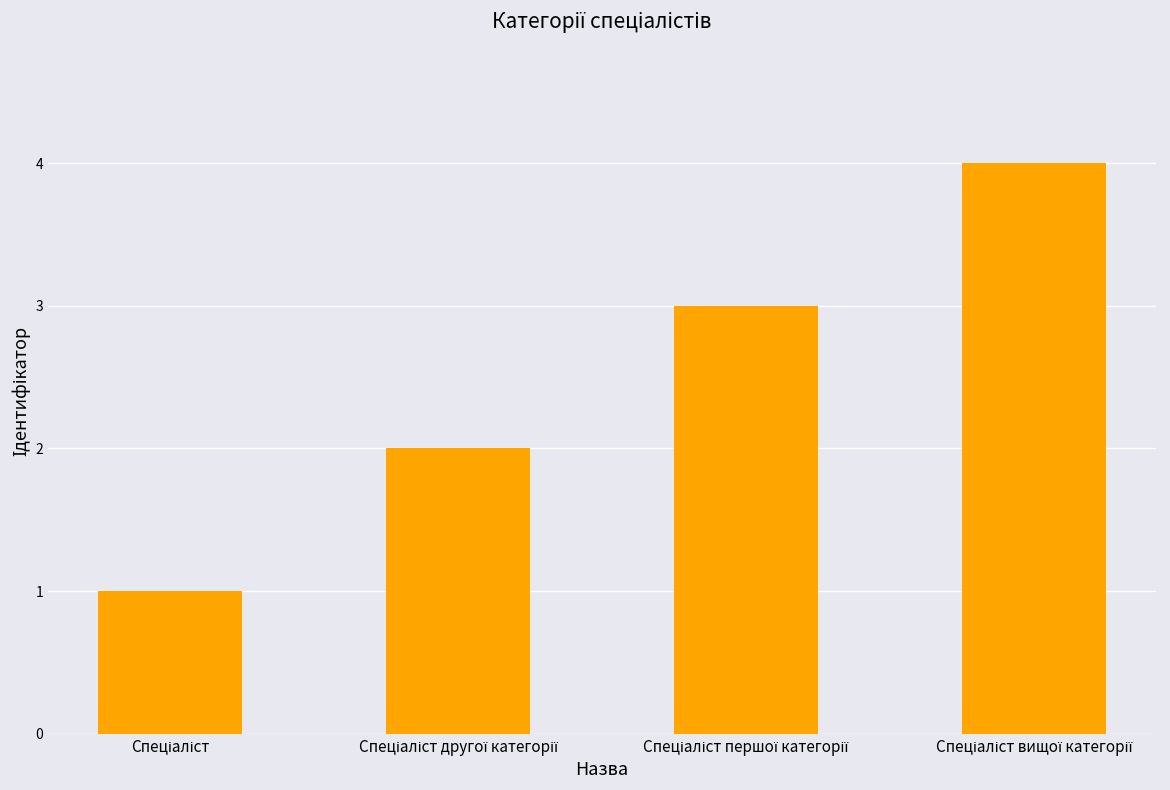

Count the number of data series in this chart.

1